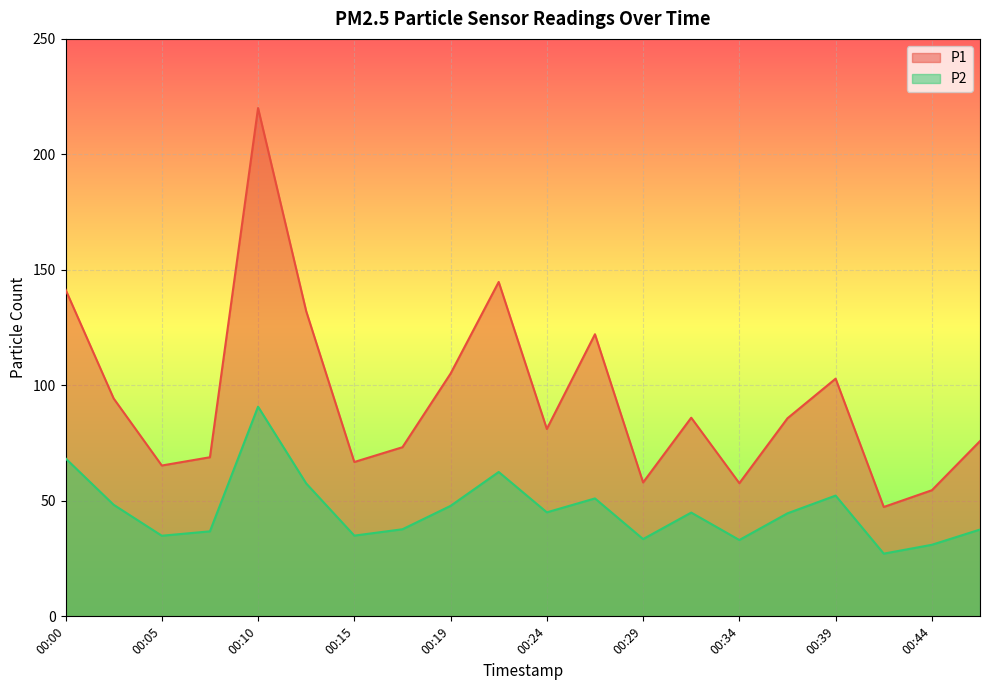

True or false: P2 has more than 2 interior local peaks.

True